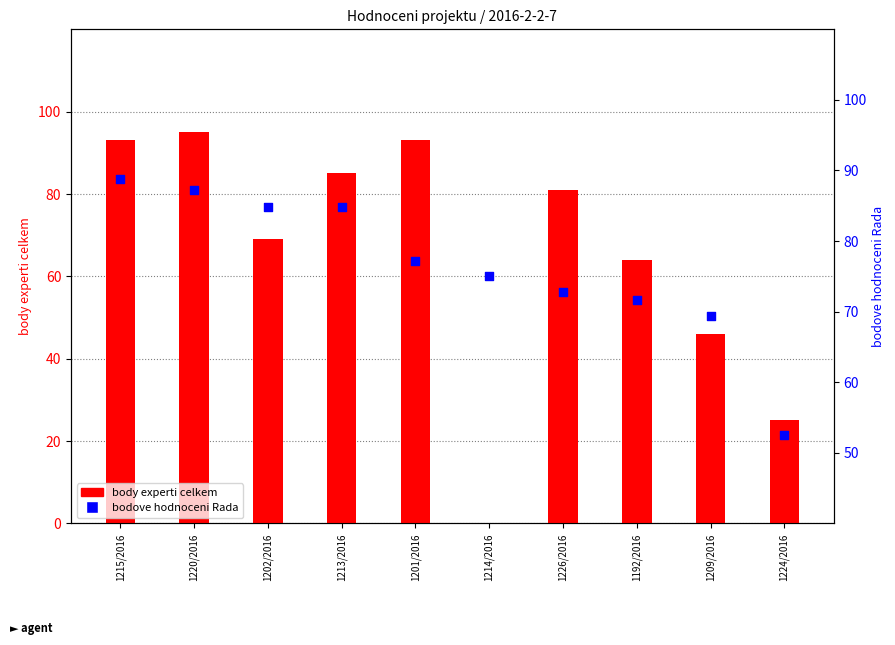

What is the total value across all series at 1213/2016?

169.8